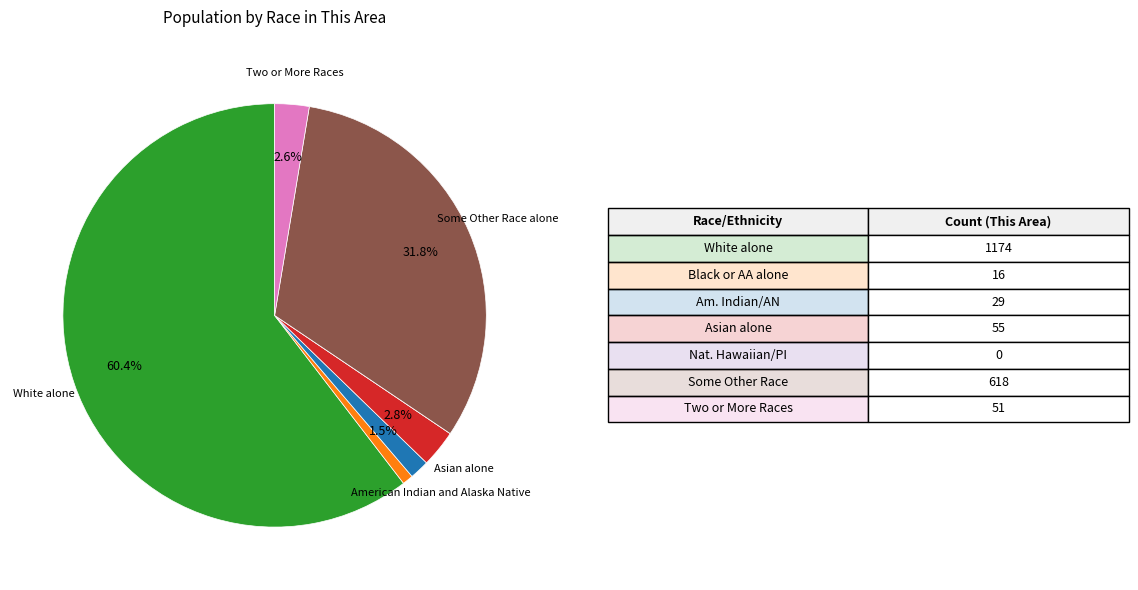

Is there any slice that represents more than half of the pie?

Yes